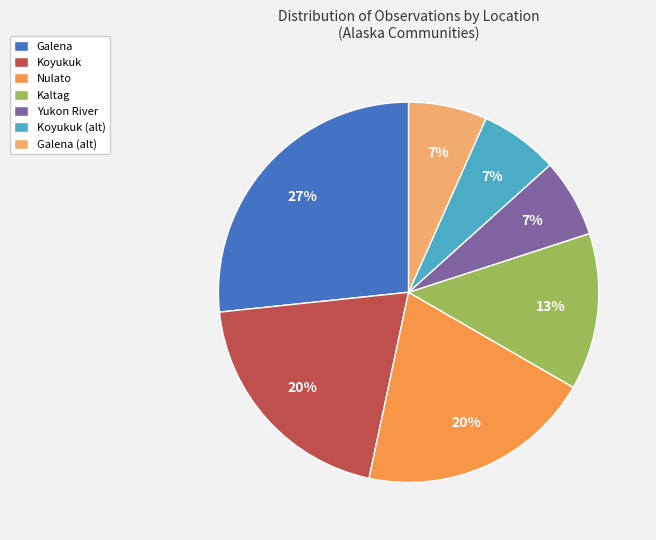

What percentage is the Yukon River slice, to the nearest percent?

7%